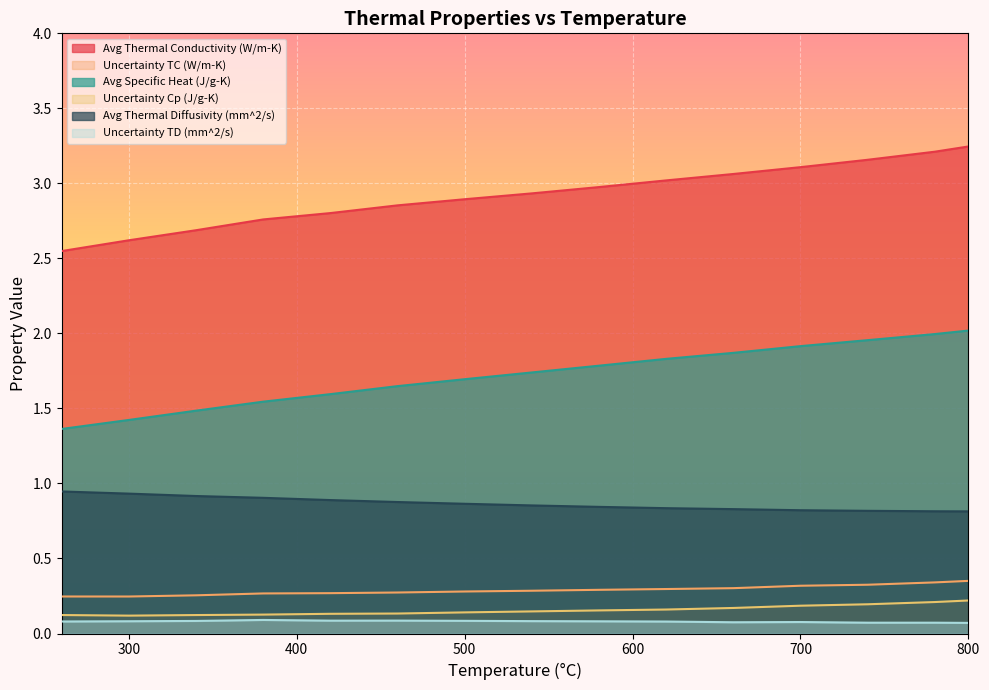

What is the value of the Avg Thermal Diffusivity (mm^2/s) point at the 1st from the left?

0.9